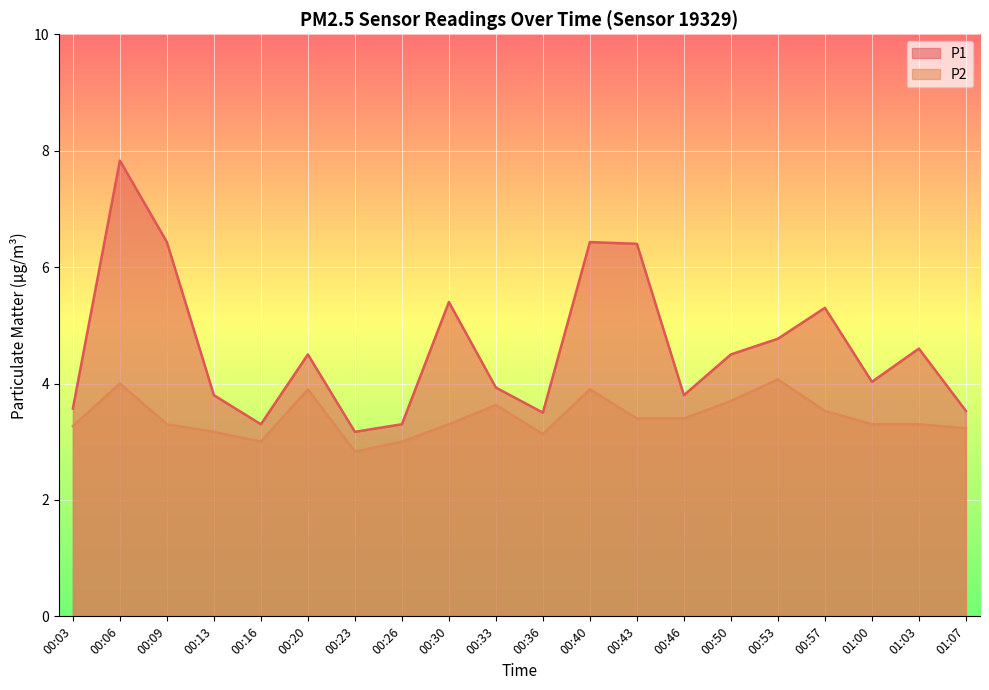

In P2, how many points are higher than both neighbors (excluding endpoints)?

5